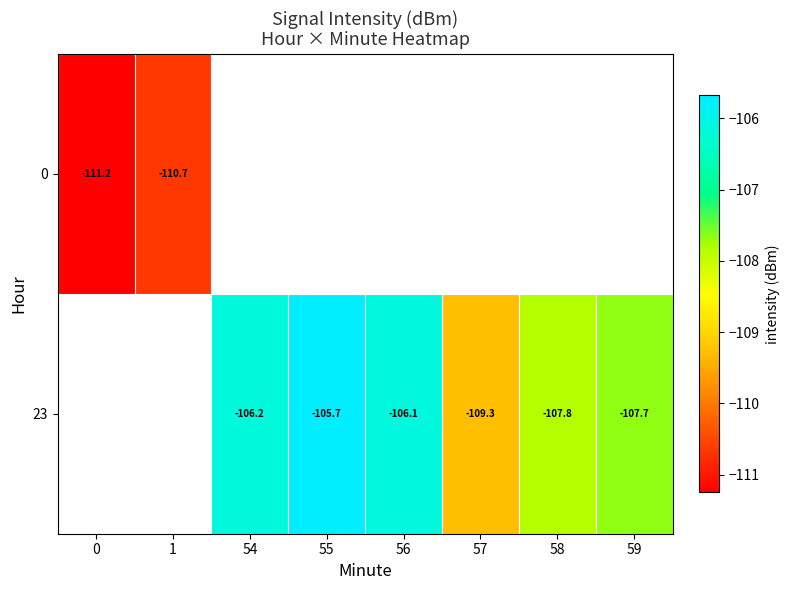

How many values in the 23 series exceed -107?

3